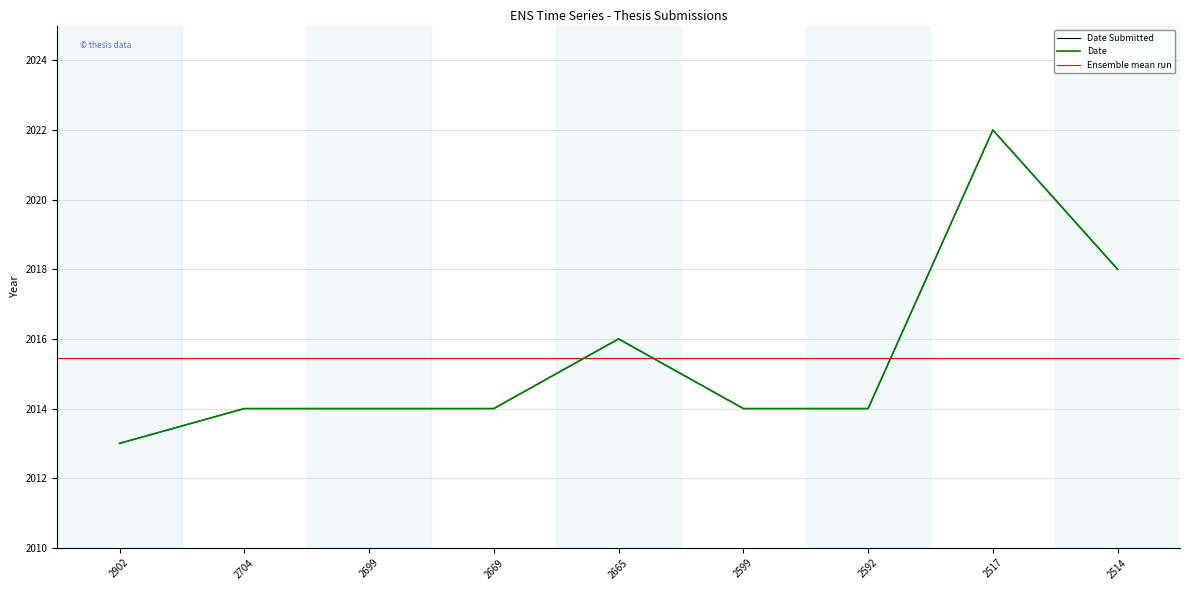

What is the value of the Date point at the 4th from the left?

2014